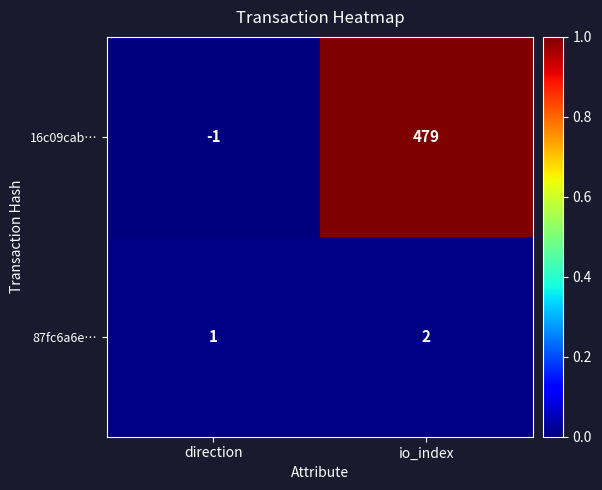

Reading right to left, transcribe all the data shown in this chart.

16c09cab…: 479	-1
87fc6a6e…: 2	1